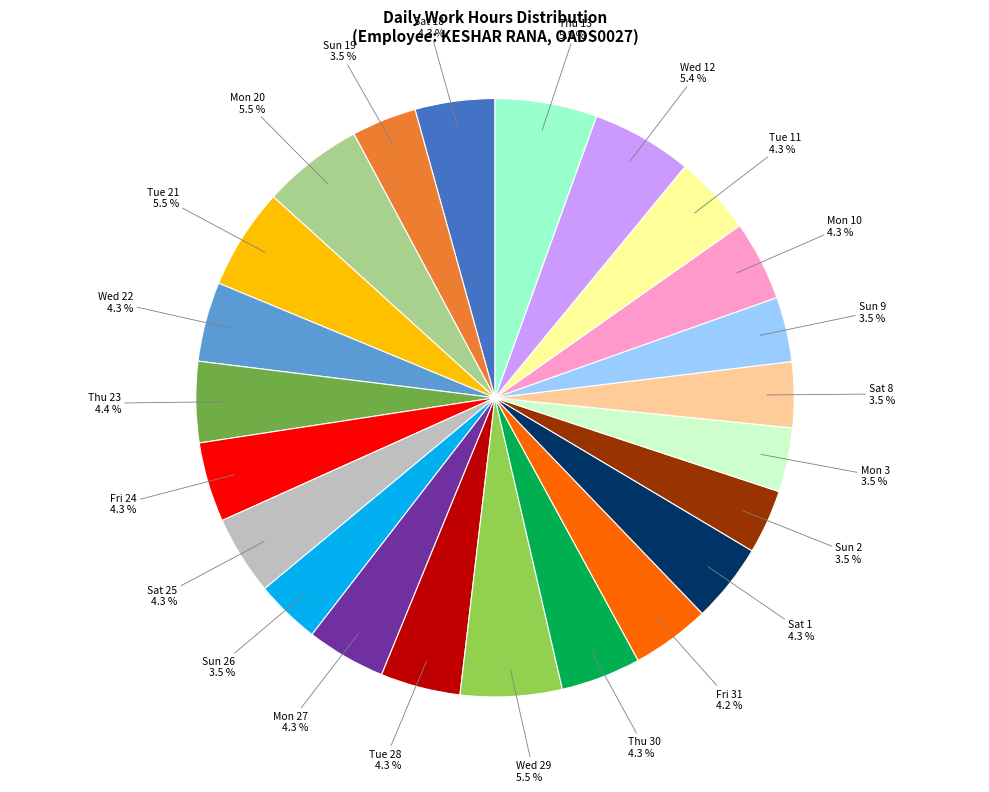

Does Mon 10 represent more than half of the total?

No